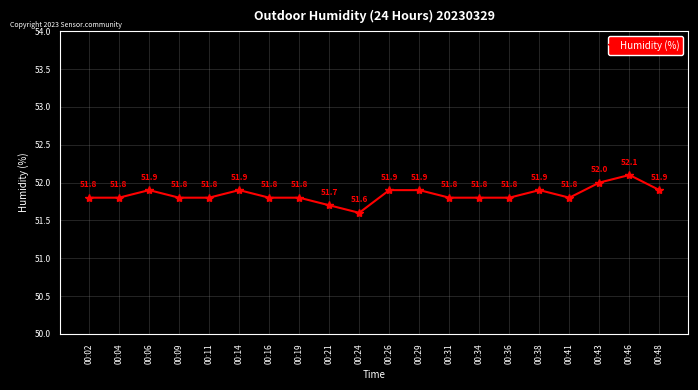

The value at 00:02 is 67.6. True or false?

False